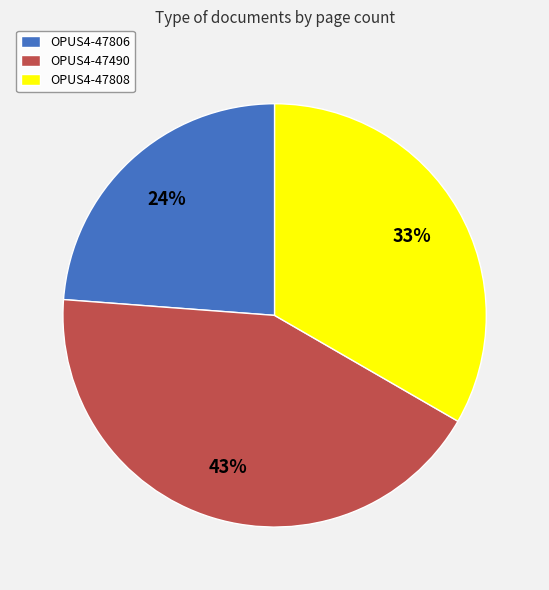

To the nearest percent, what is the difference between the OPUS4-47490 and OPUS4-47806 slice percentages?

19%